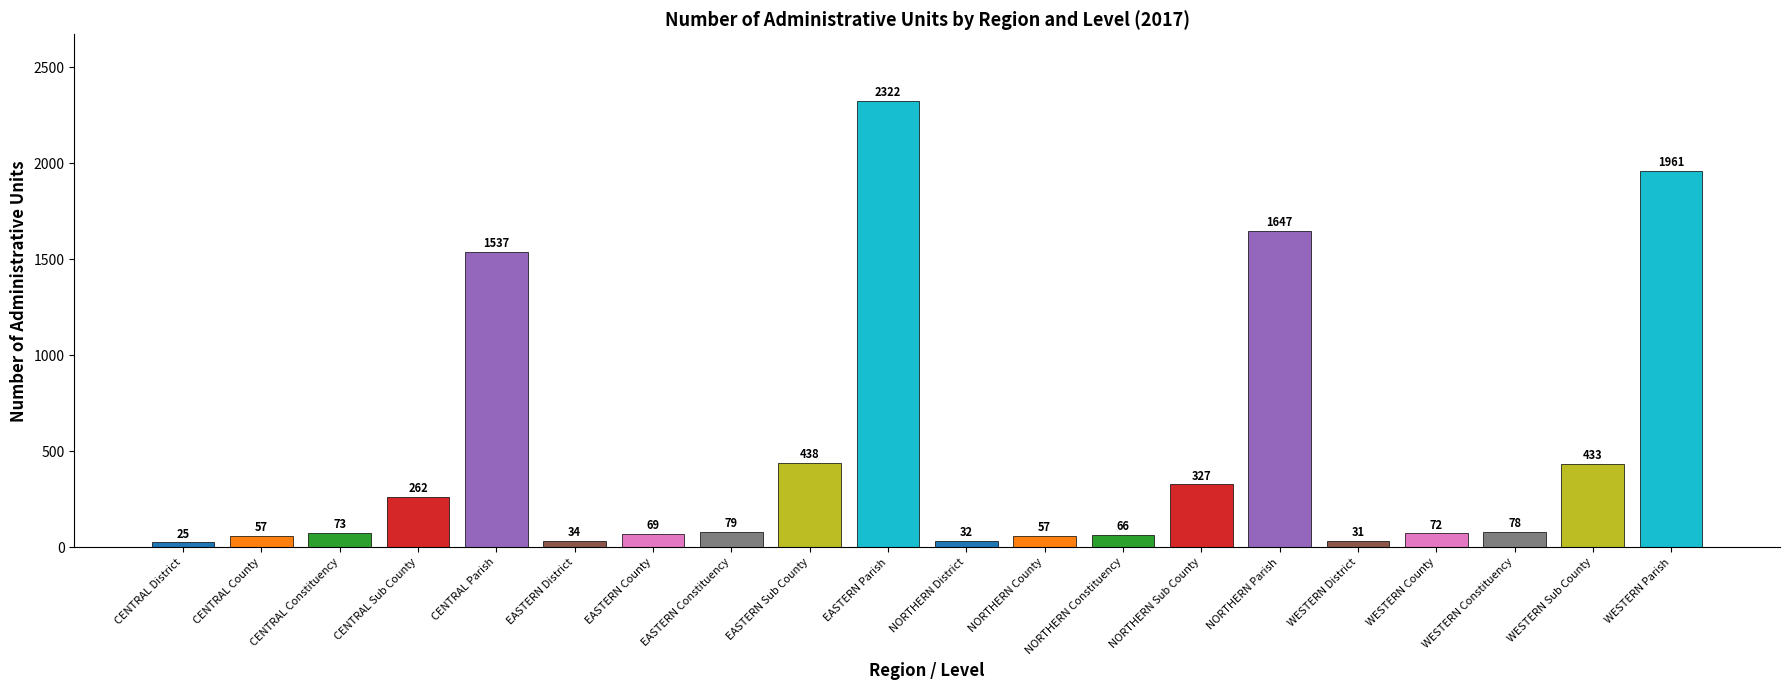

What is the value of the 16th bar from the left?

31